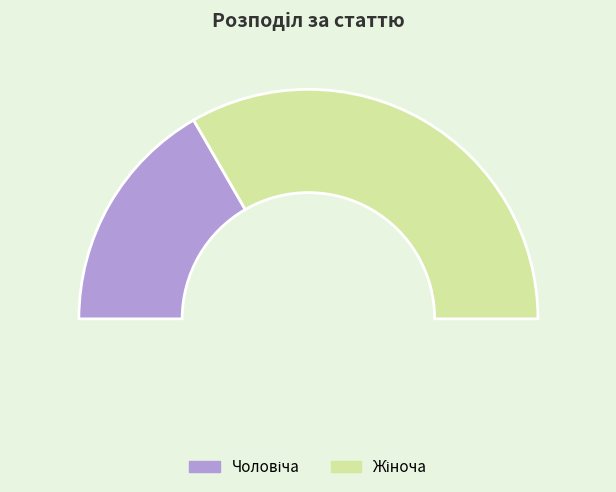

Approximately how many times larger is the value at Чоловіча compared to Жіноча?

0.5